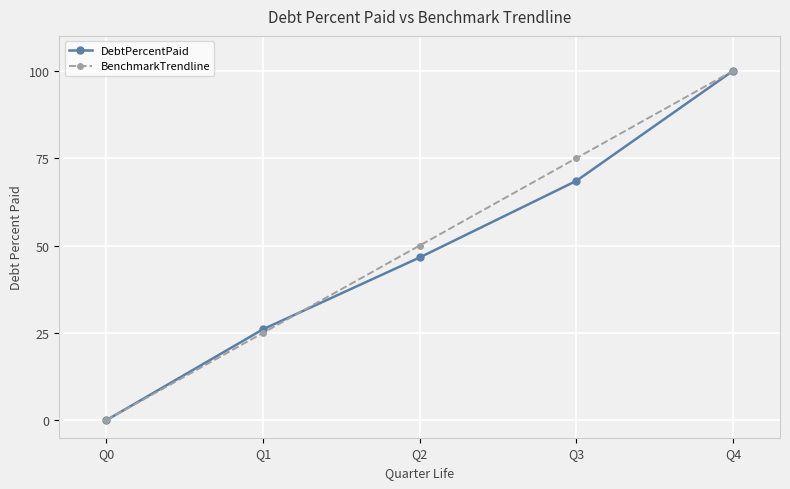

Reading left to right, list all the values displayed in this chart.

DebtPercentPaid: 0.0	26.0	46.6	68.5	100.0
BenchmarkTrendline: 0.0	25.0	50.0	75.0	100.0